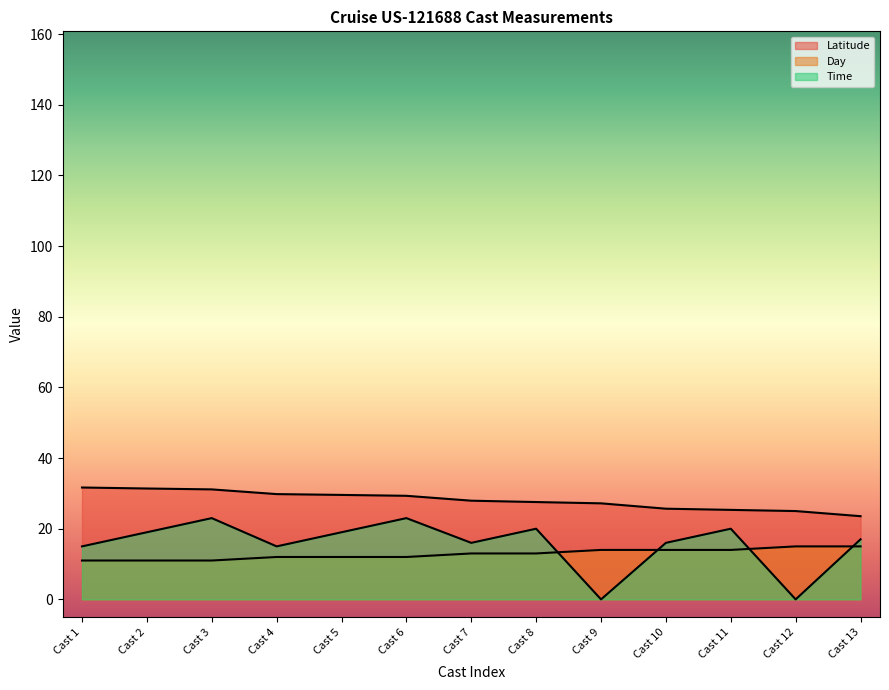

At which category does Time reach its first local valley?

Cast 4